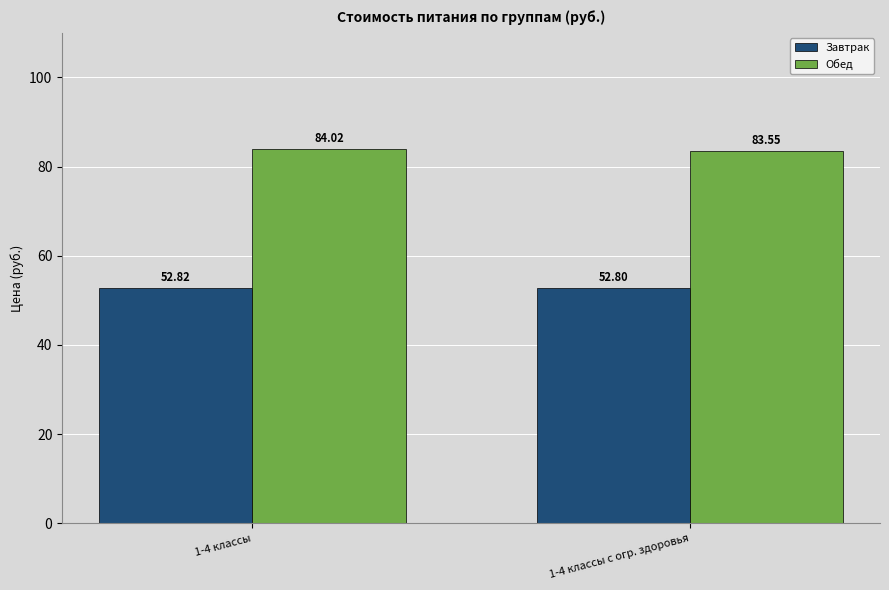

Which series changed the most between 1-4 классы and 1-4 классы с огр. здоровья?

Обед